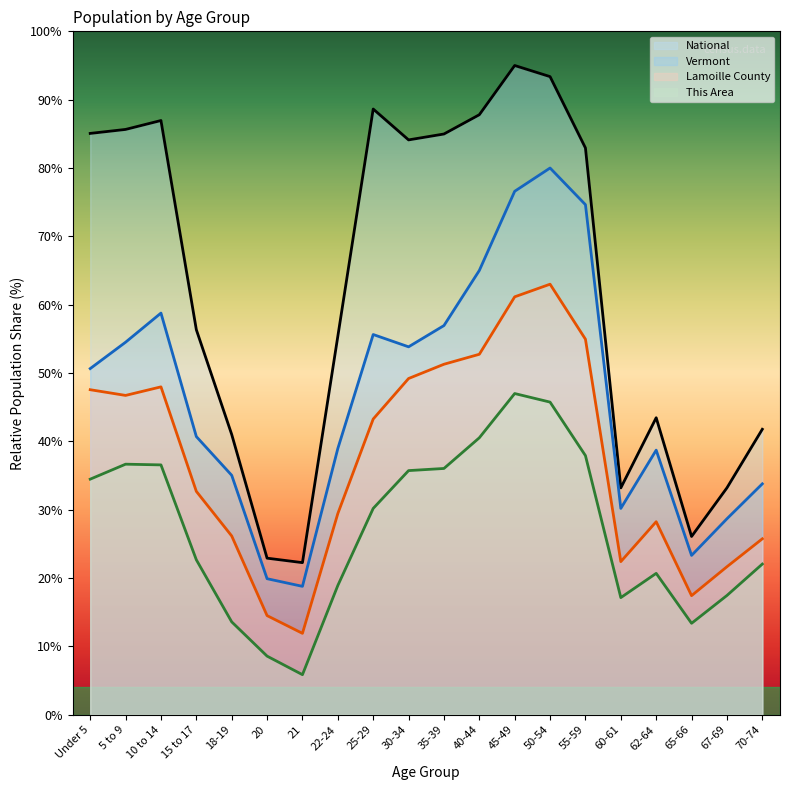

What position from the left is Under 5?

1